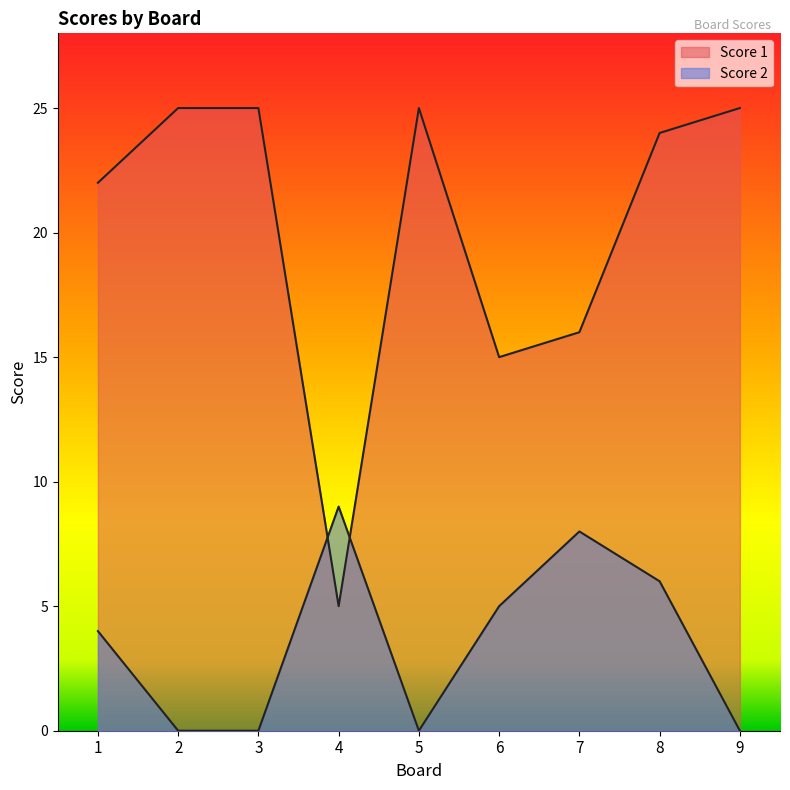

At how many categories does at least one series exceed 2?

9